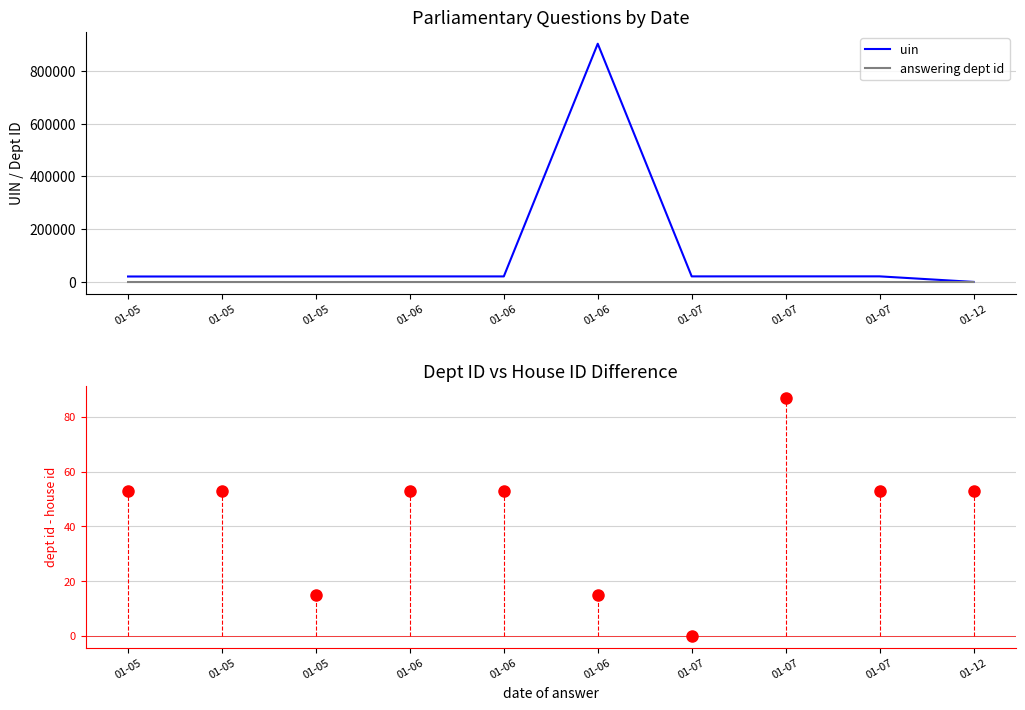

Which series changed the most between 01-05 and 01-07?

uin